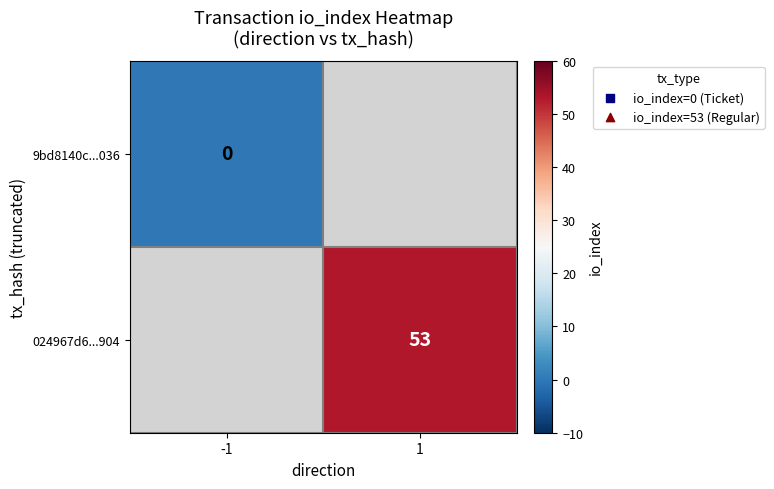

Between -1 and 1, which is larger?

1